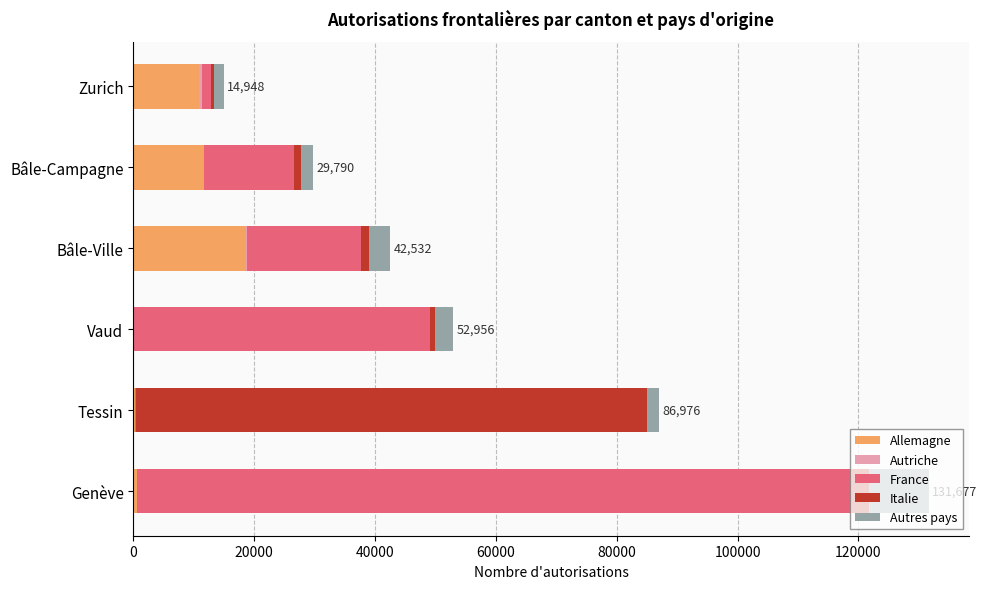

What is the highest value of the Allemagne series?

18710